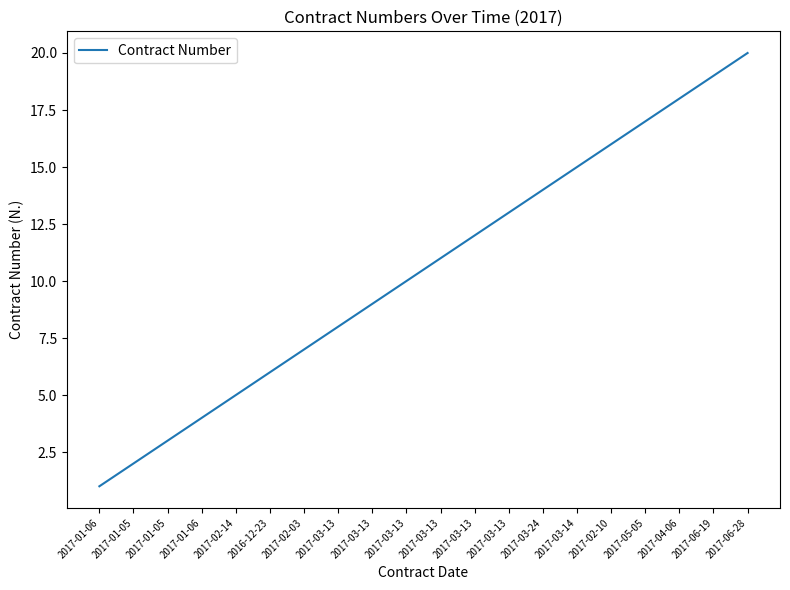

Is this an area chart (filled region under the line)?

No